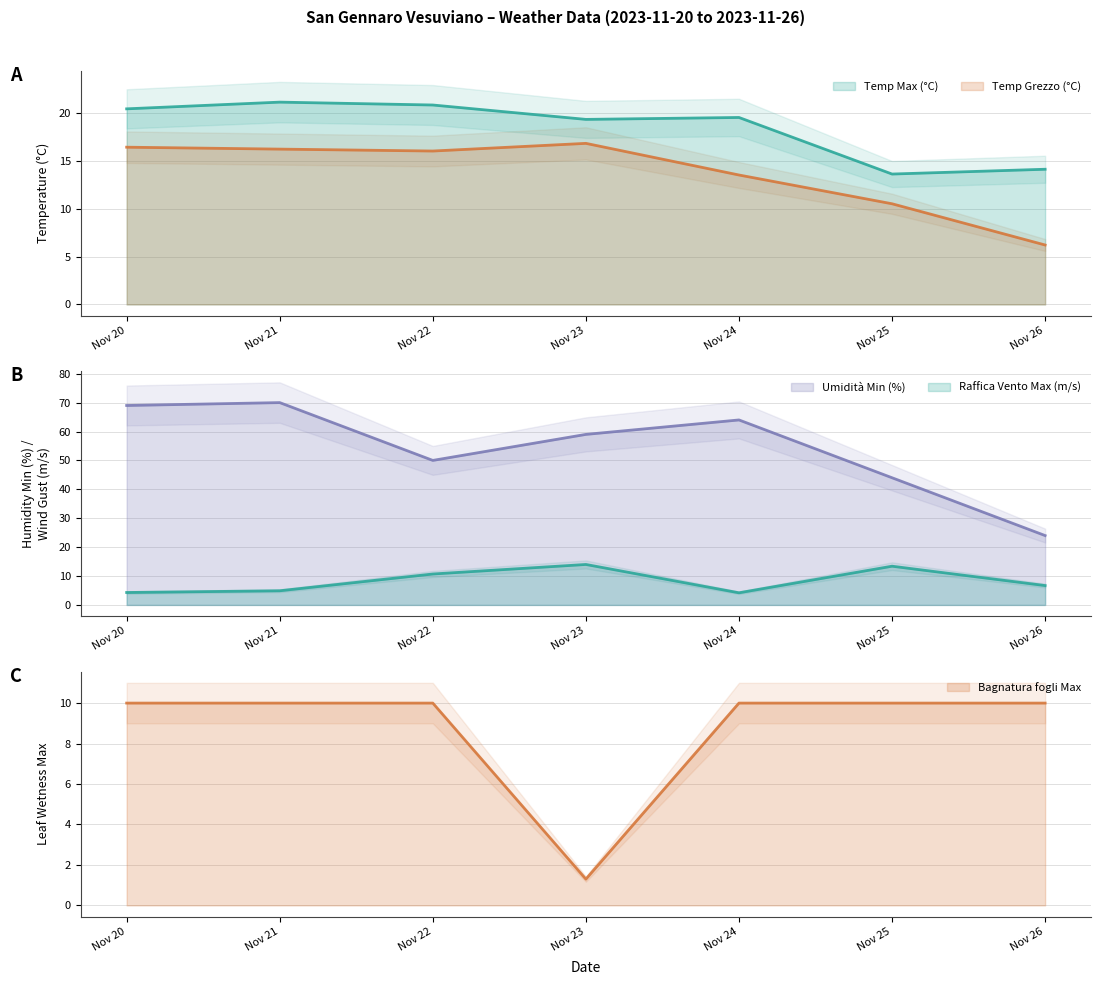

Is it true that Temp Grezzo (°C) equals 2.5 at Nov 25?

False